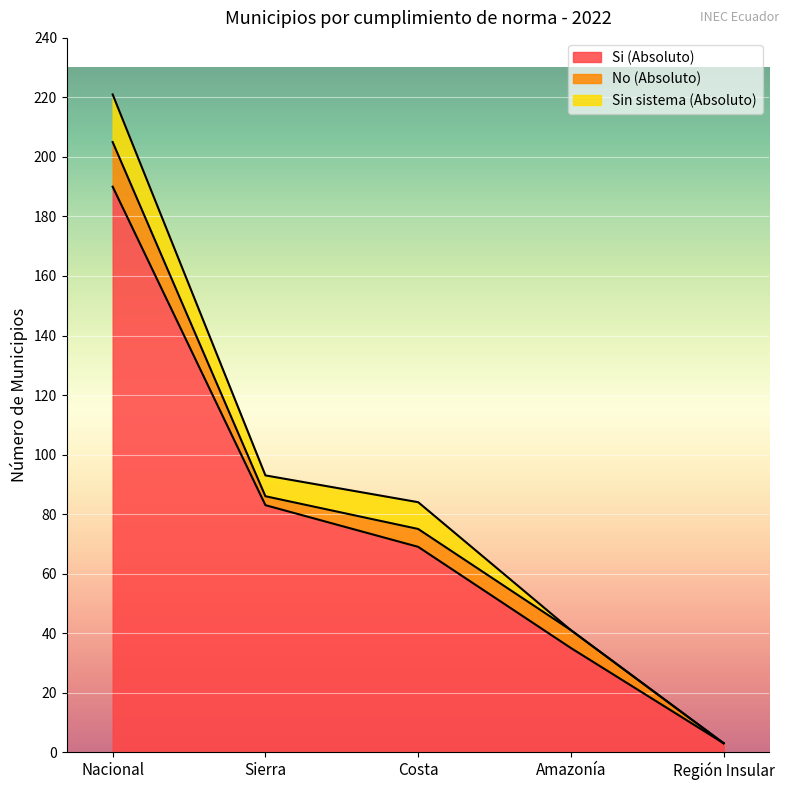

What is the sum of the Sin sistema (Absoluto) values at Sierra and Amazonía?

7